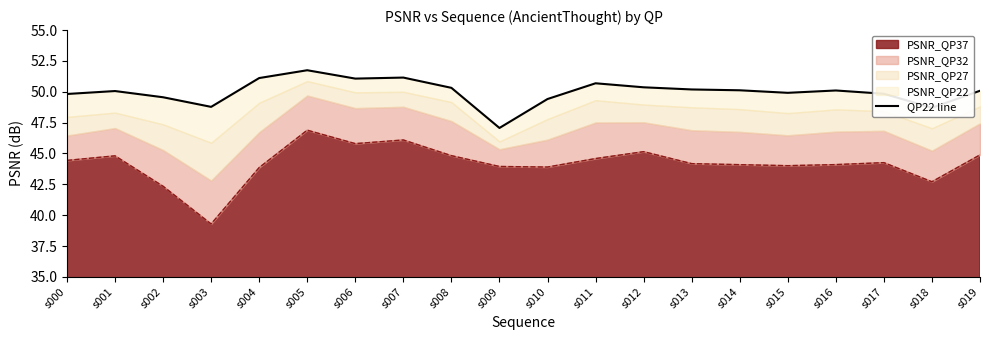

What is the maximum value shown in the chart?

51.7